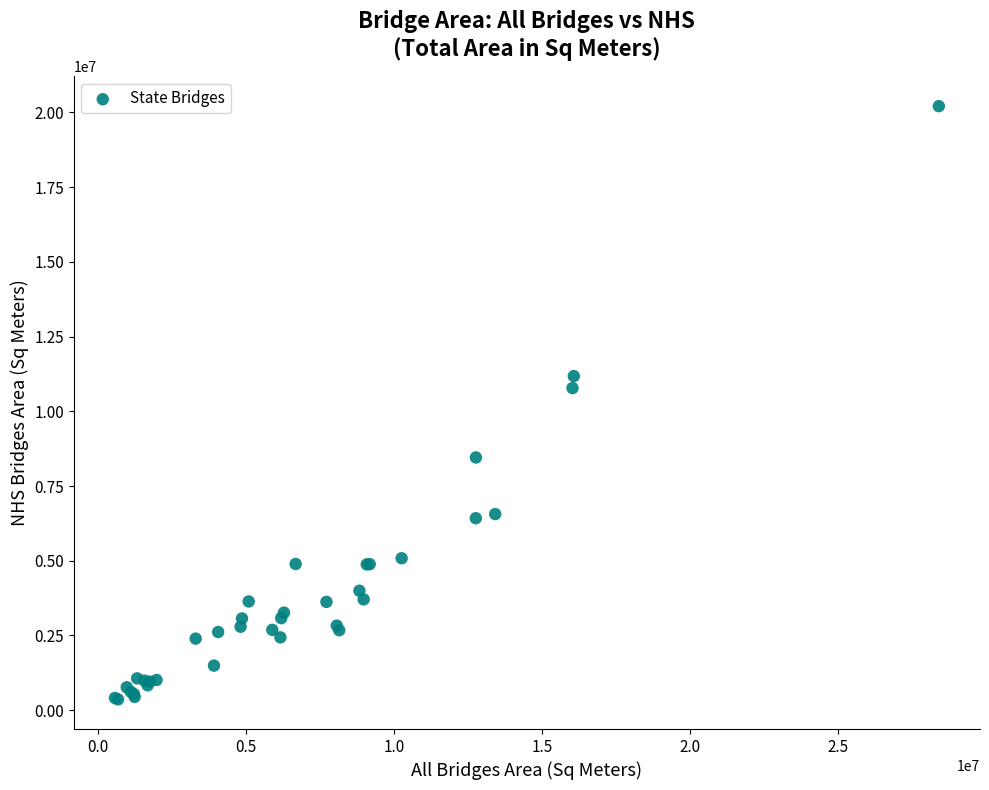

What Y value in the scatter plot is closest to 10286077?

10776411.6